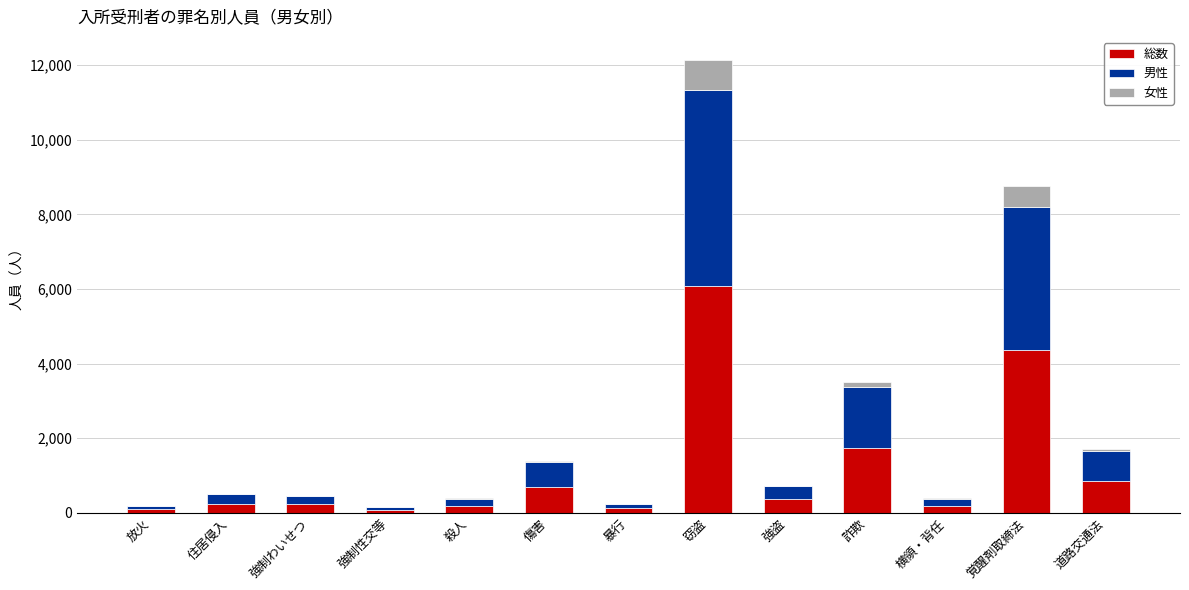

Does the chart contain stacked bars?

Yes